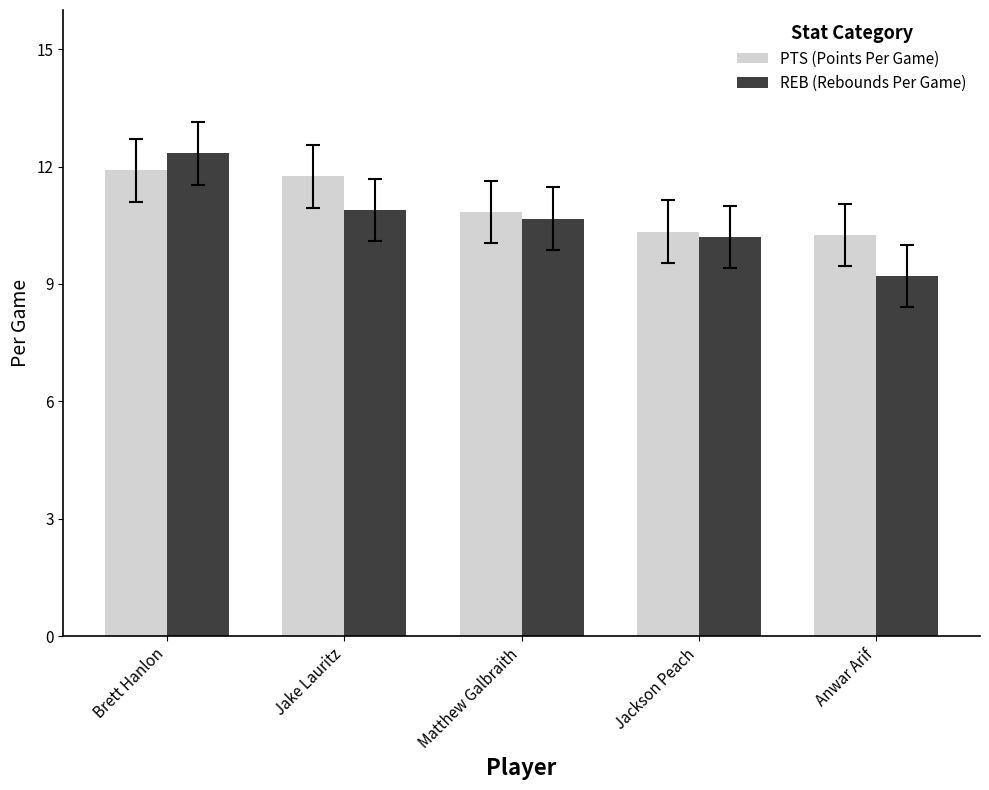

What are all the series names shown in the legend?

PTS (Points Per Game), REB (Rebounds Per Game)